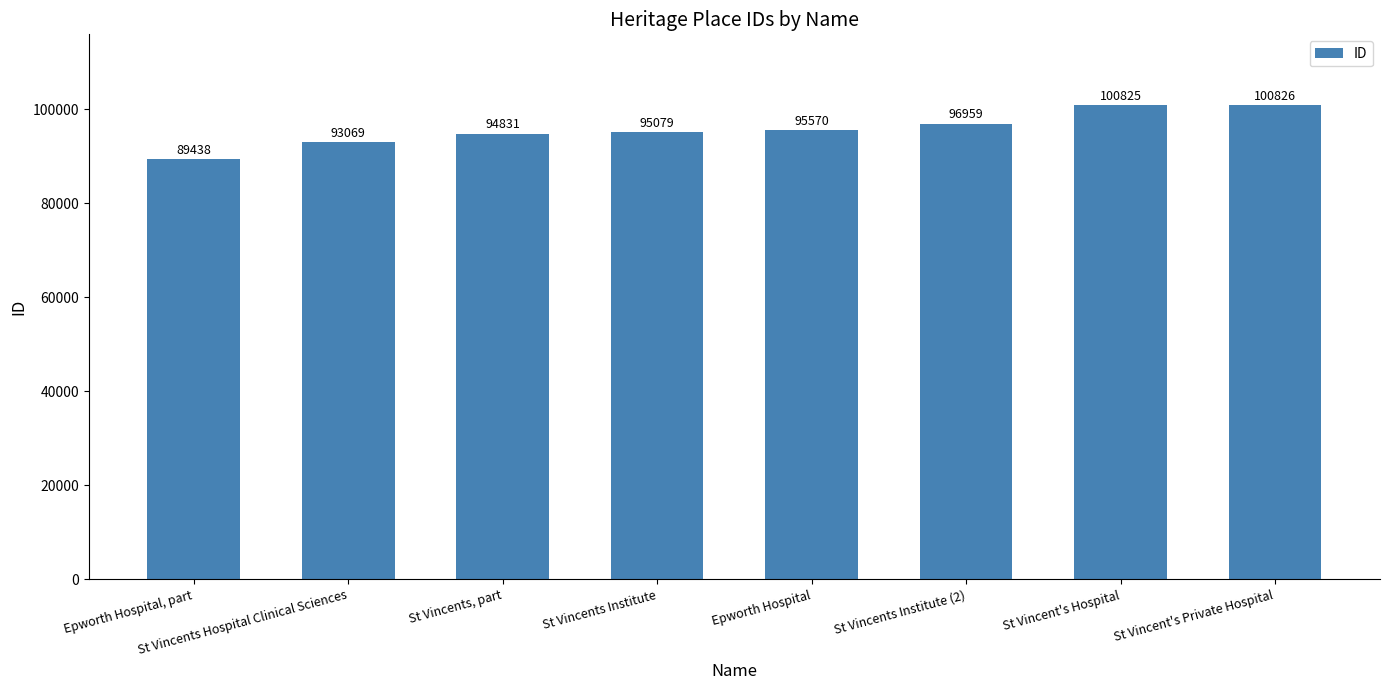

List the labels in order of value, smallest first.

Epworth Hospital, part, St Vincents Hospital Clinical Sciences, St Vincents, part, St Vincents Institute, Epworth Hospital, St Vincents Institute (2), St Vincent's Hospital, St Vincent's Private Hospital